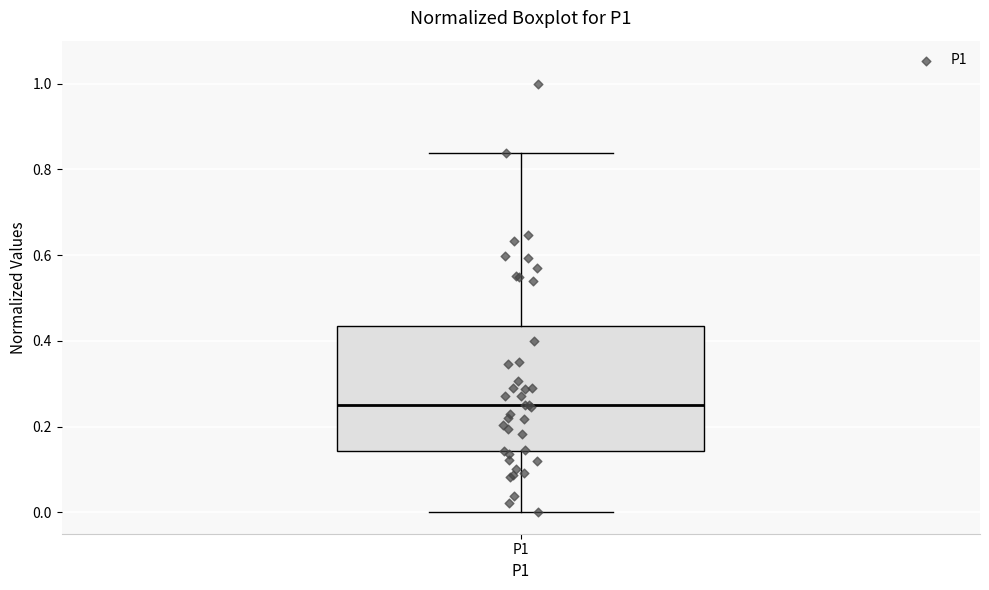

Transcribe this box plot: give where the median line is, the range the box spans, and where the two whiskers end, as read against the y-axis. The values are not printed on the chart, so give them approximately, as read against the axis.

median 0.26, box 0.14 to 0.44, whiskers 0.00 to 0.84